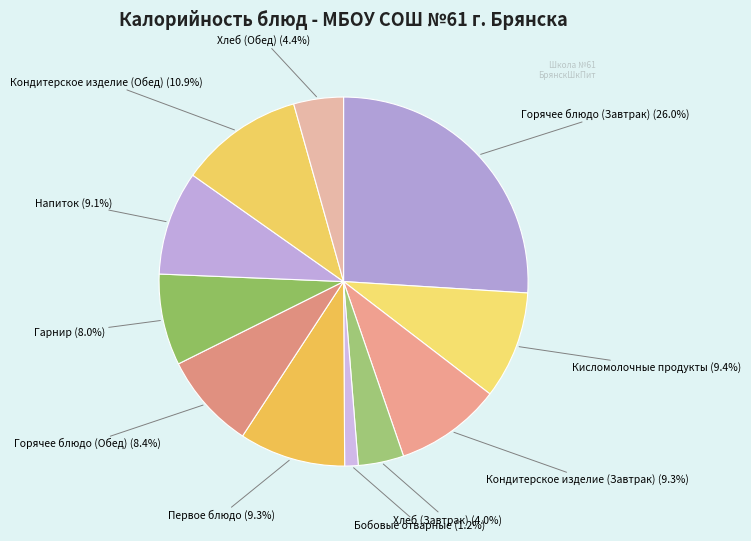

To the nearest percent, what is the average slice percentage?

9%